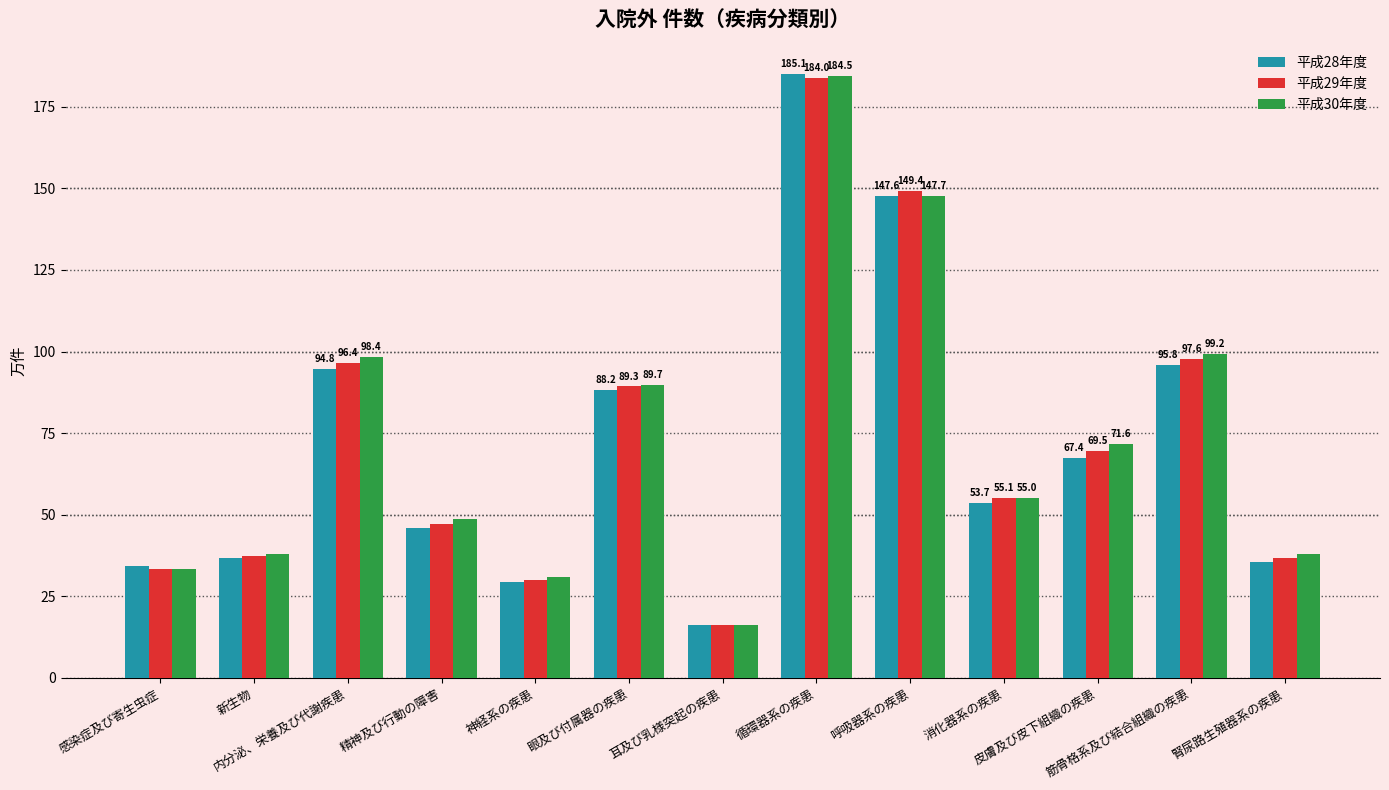

What is the label of the 1st bar from the left?

感染症及び寄生虫症